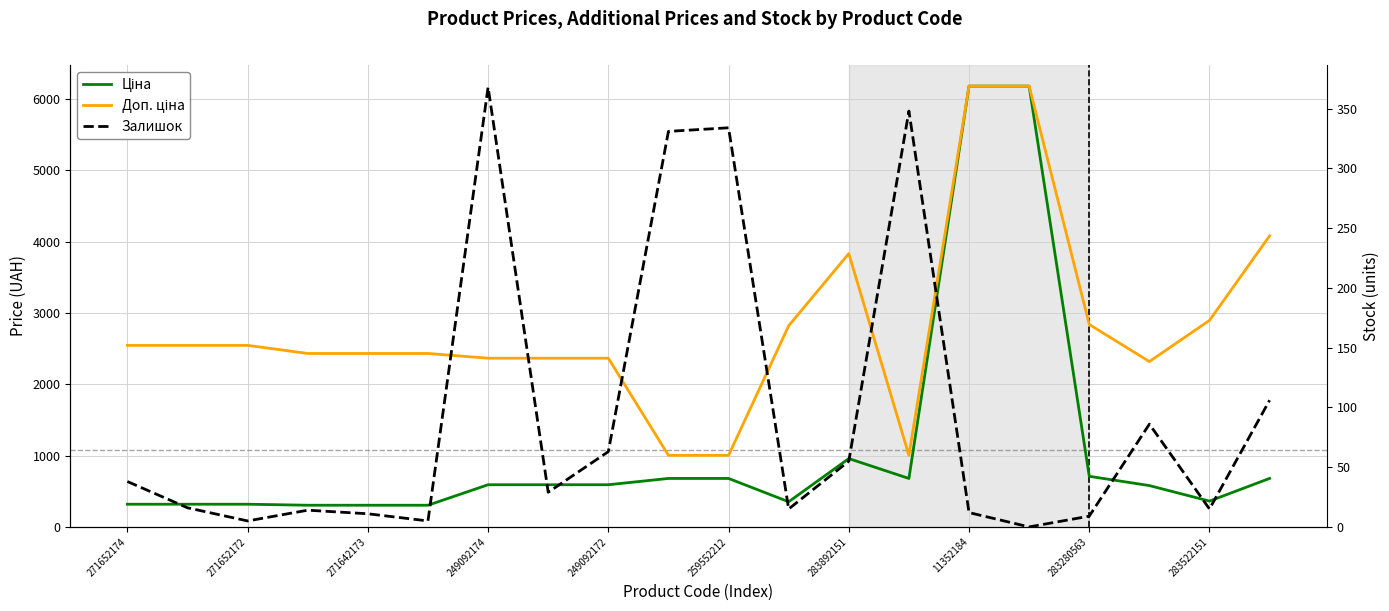

Does the chart have visible grid lines?

Yes